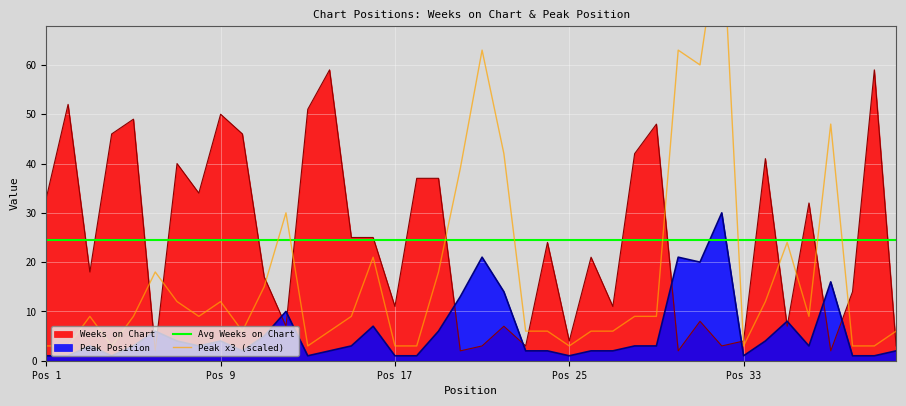

In Peak x3 (scaled), how many points are higher than both neighbors (excluding endpoints)?

10